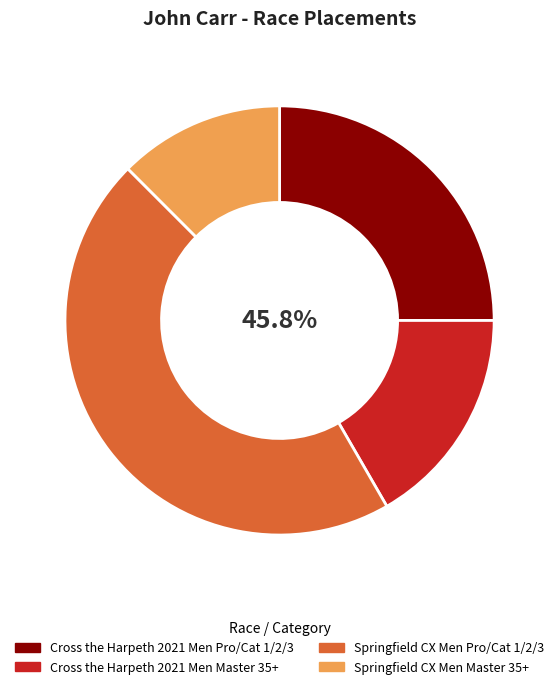

Does Cross the Harpeth 2021
Men Master 35+ account for over 50% of the chart?

No